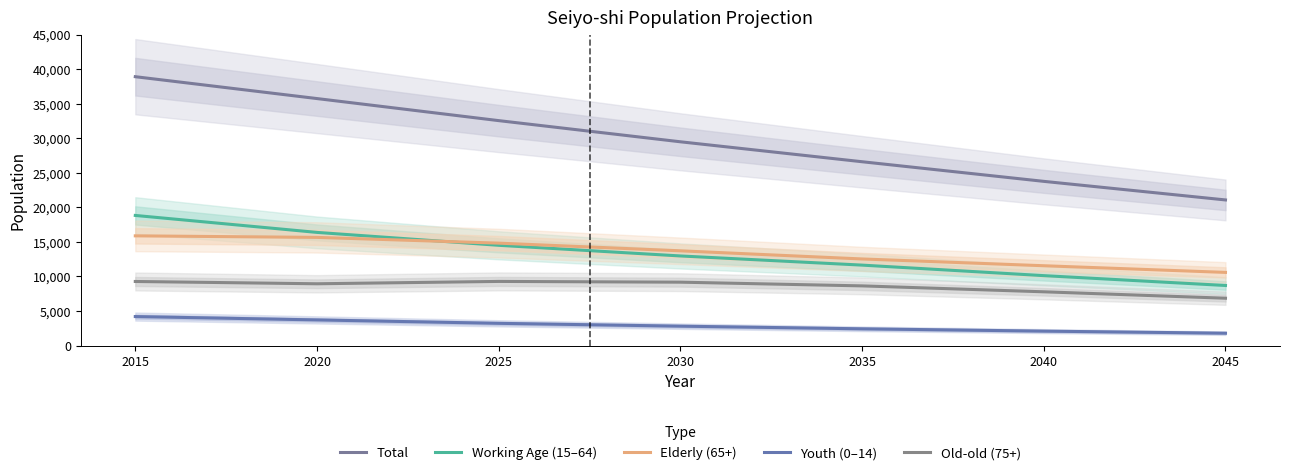

Where is the first local maximum for Old-old (75+)?

2025